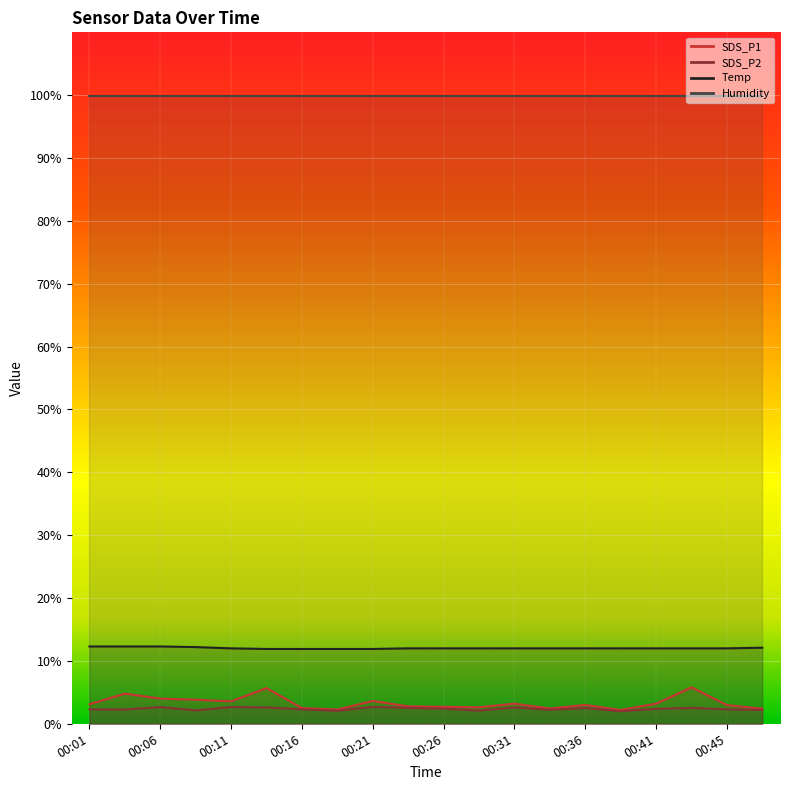

What is the smallest value displayed?

2.0